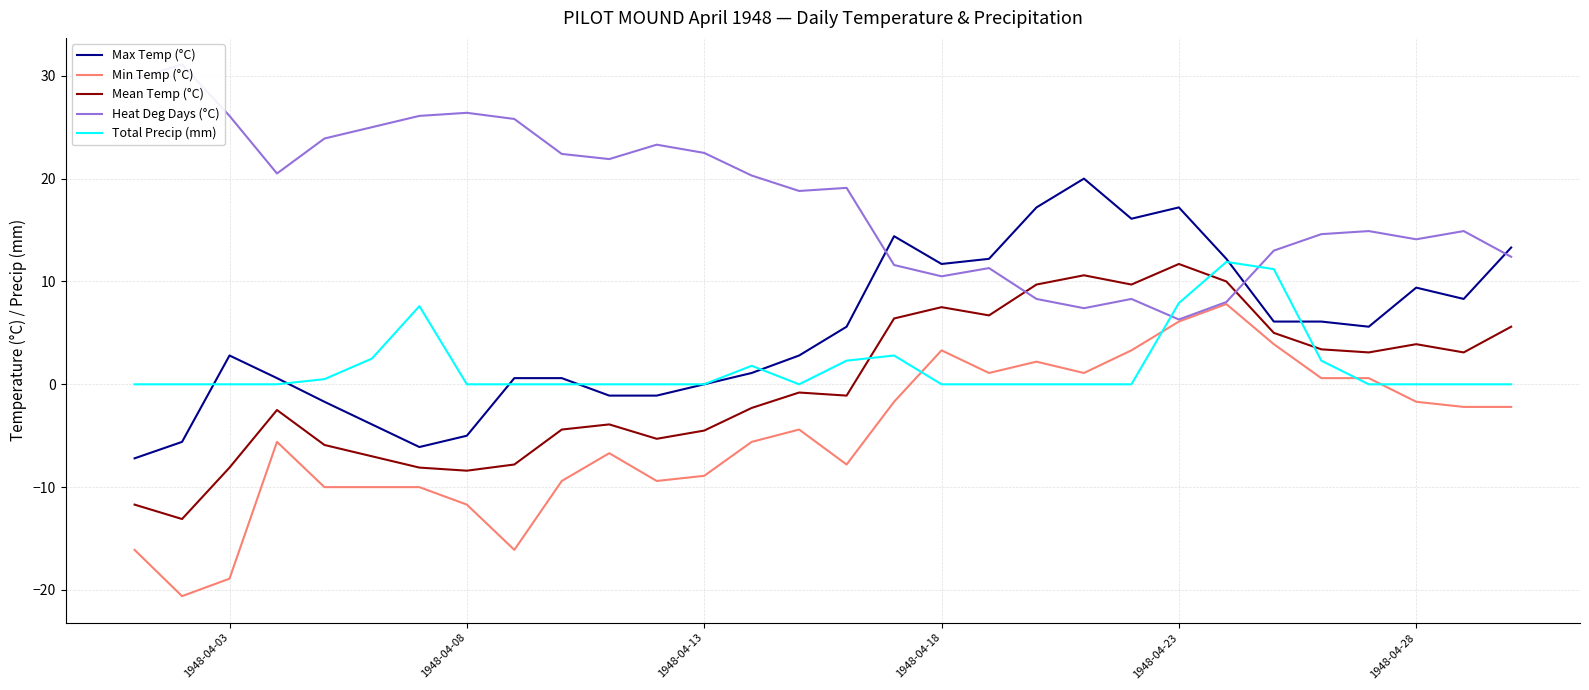

At how many categories does at least one series exceed 16?

20